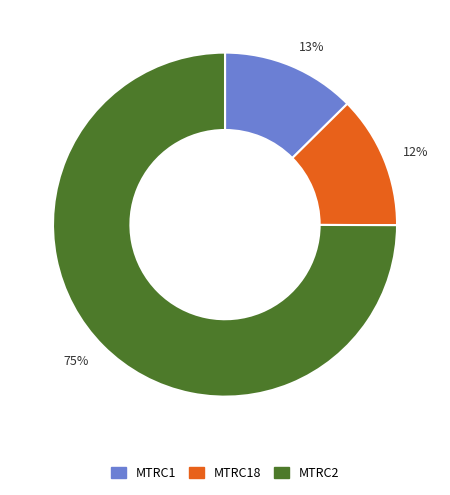

Do MTRC1 and MTRC18 together represent more than half of the pie?

No